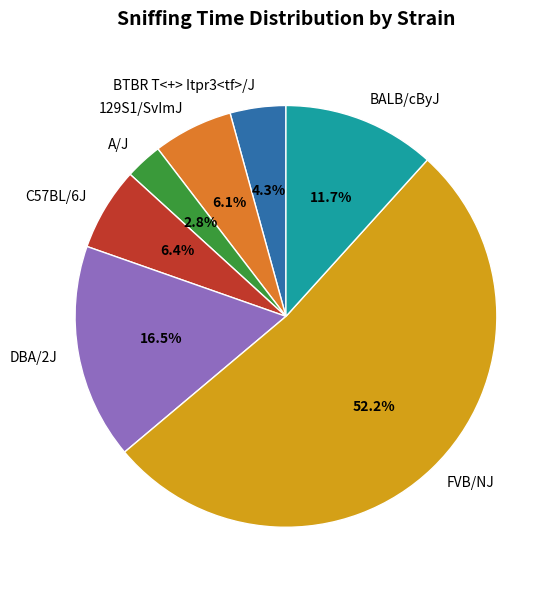

What percentage do DBA/2J and BTBR T<+> Itpr3<tf>/J together represent?

20.8%